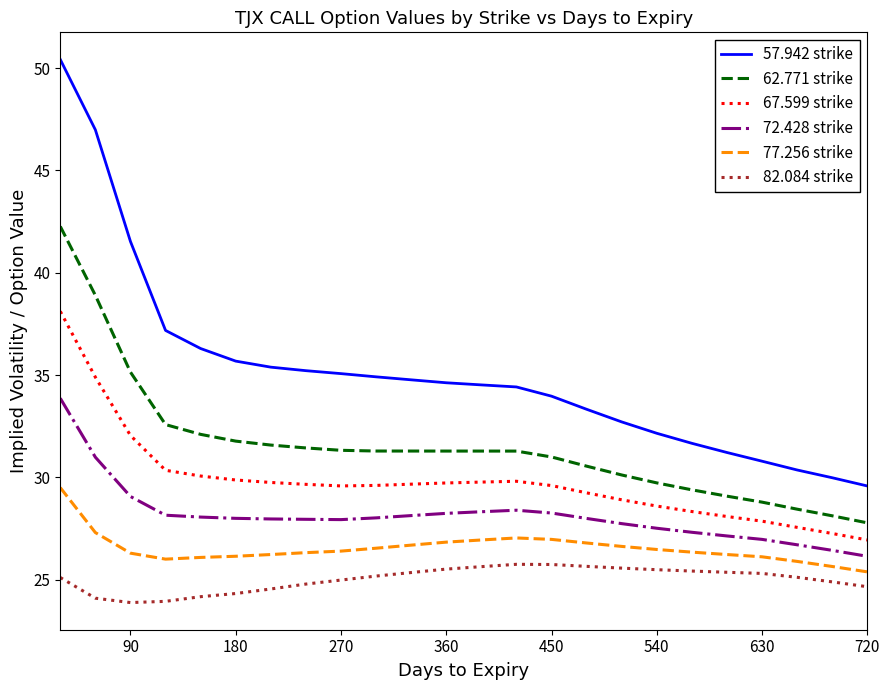

How many lines are shown in the chart?

6